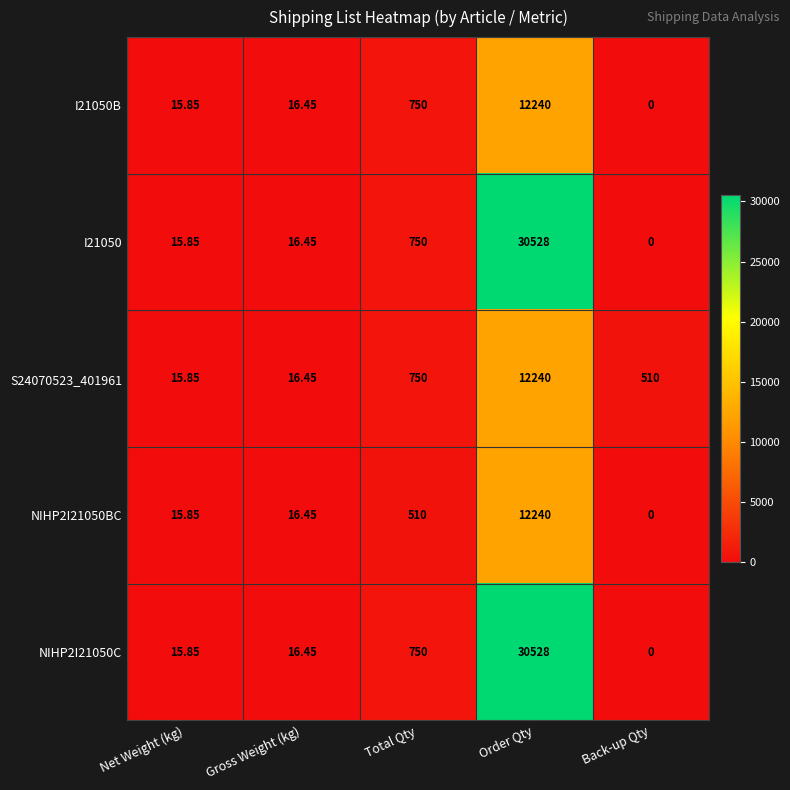

Rank the categories by I21050 value from lowest to highest.

Back-up Qty, Net Weight (kg), Gross Weight (kg), Total Qty, Order Qty